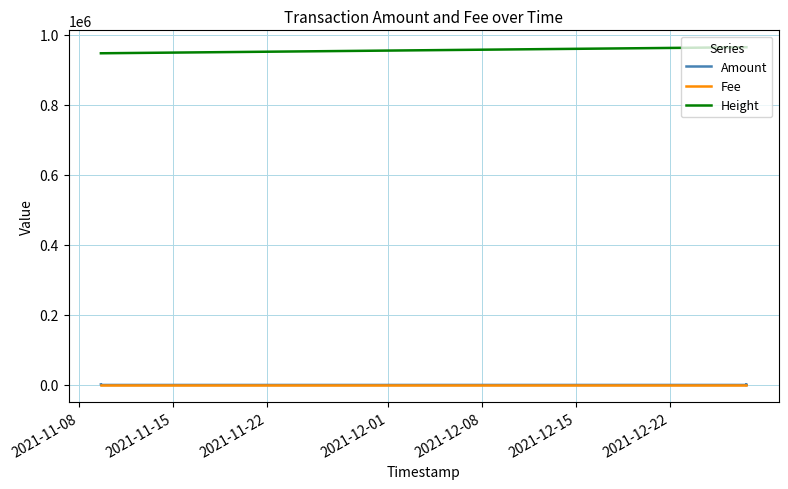

Rank the series at 2021-11-08 from highest to lowest value.

Height, Amount, Fee